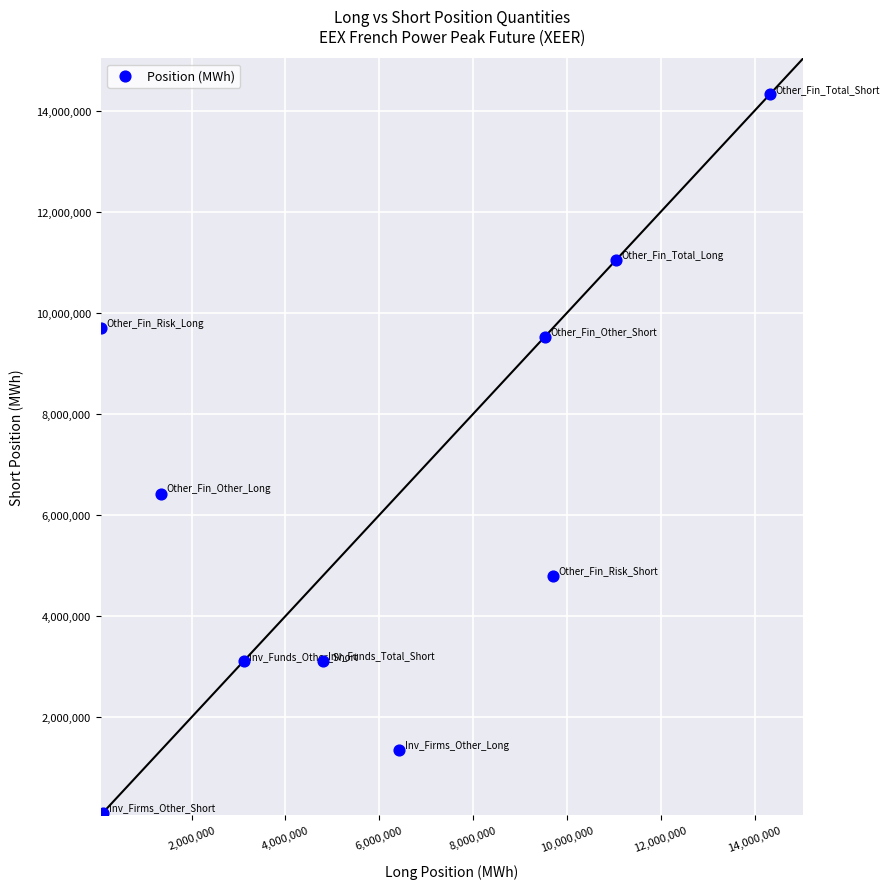

What is the range of Y values (max minus min)?

14206596